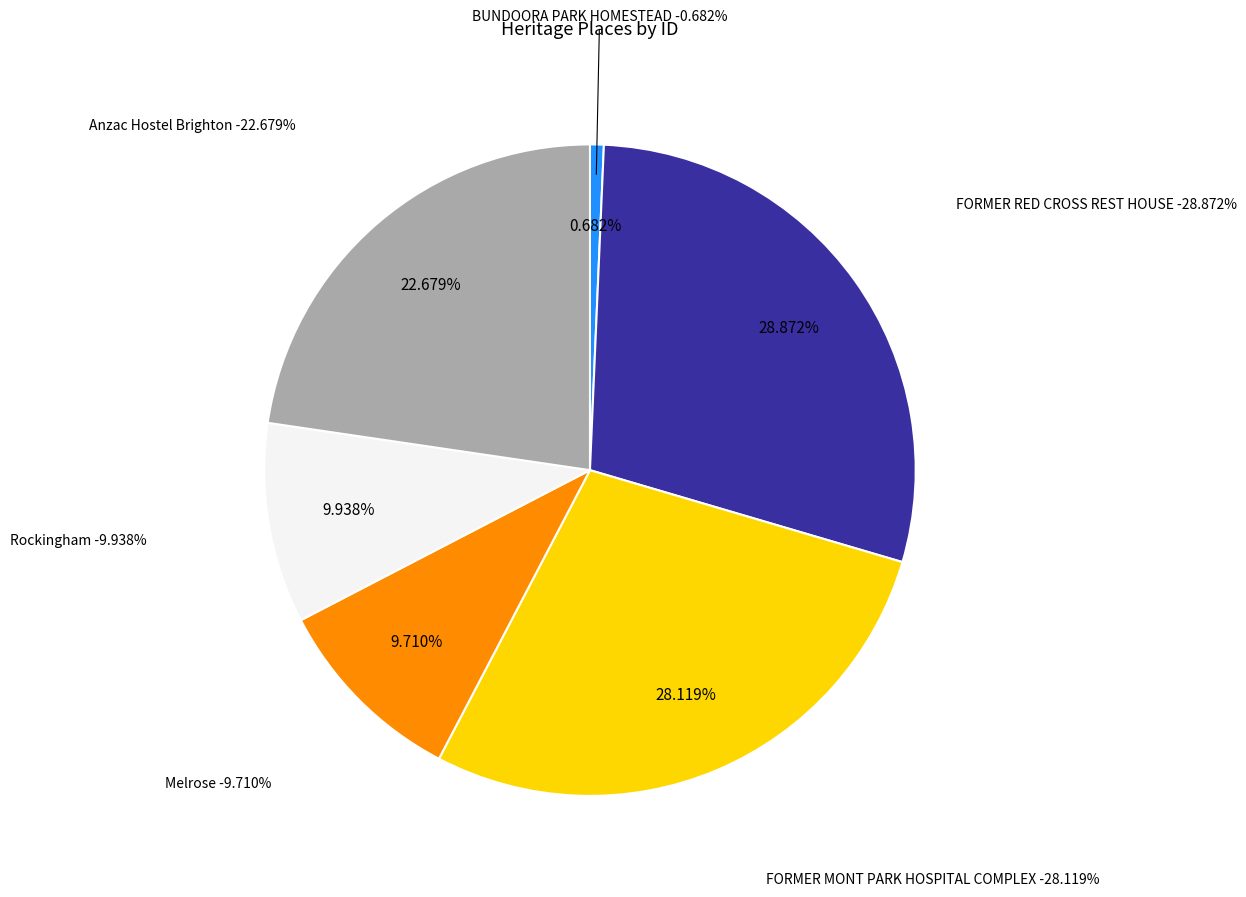

How many slices are in this pie chart?

6